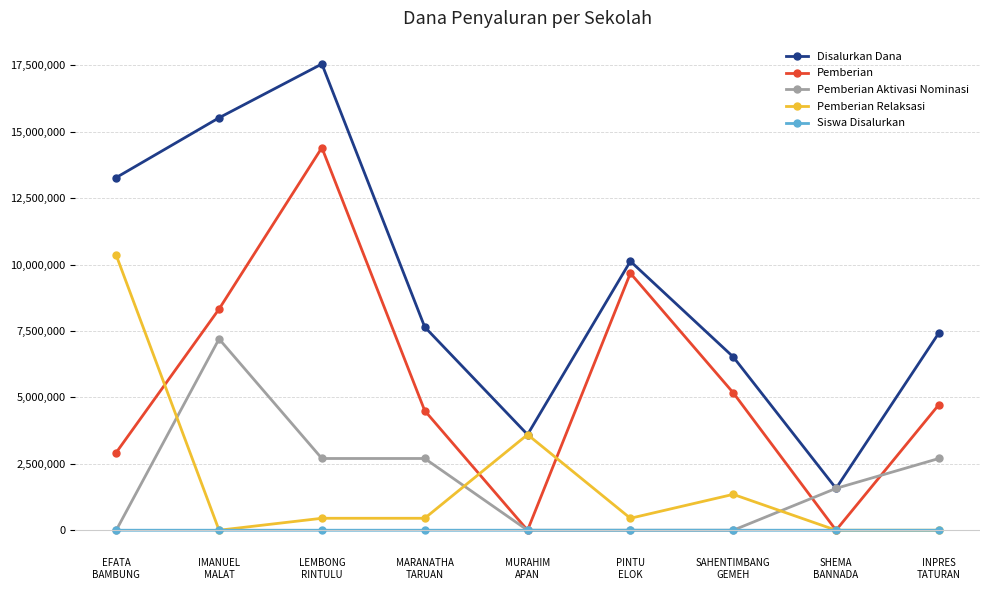

At how many categories does at least one series exceed 6895169?

6